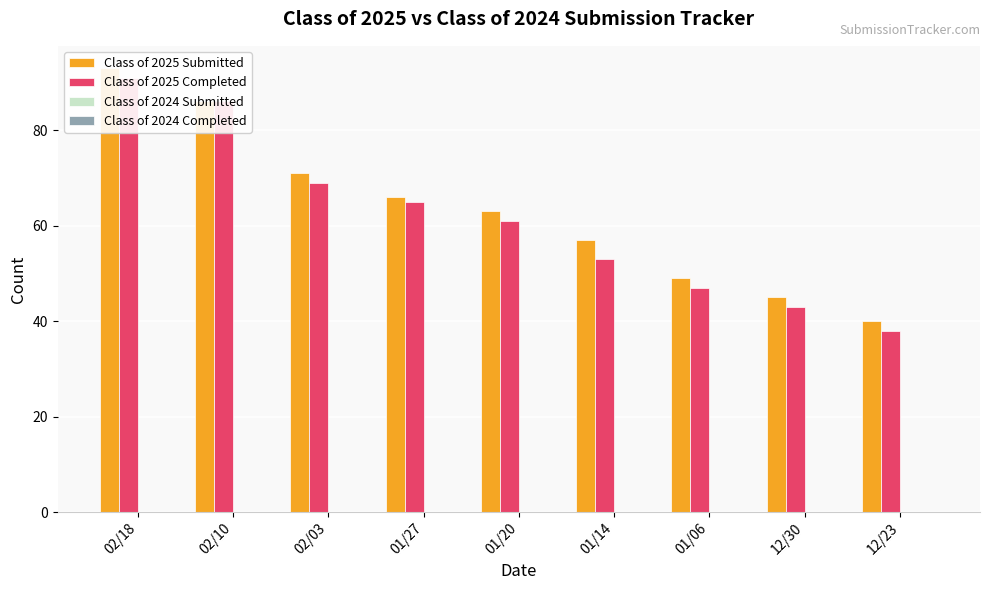

Which has a higher value, 12/23 or 01/14?

01/14